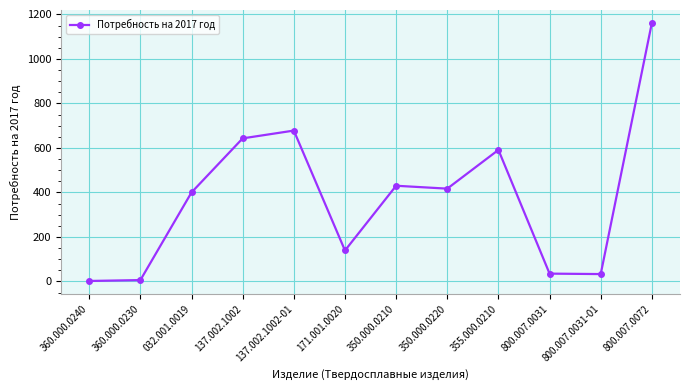

At which category does the chart reach its peak across all series?

800.007.0072